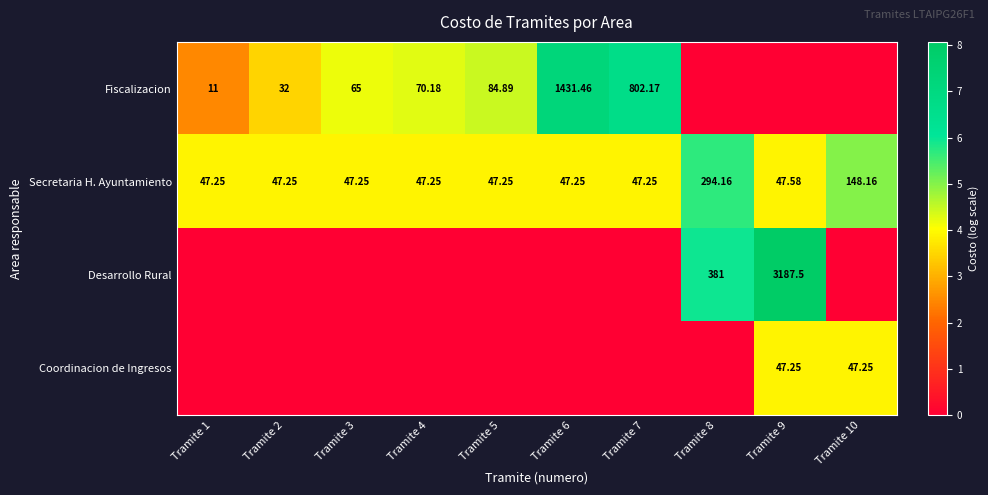

Between Tramite 3 and Tramite 1, which is larger?

Tramite 3